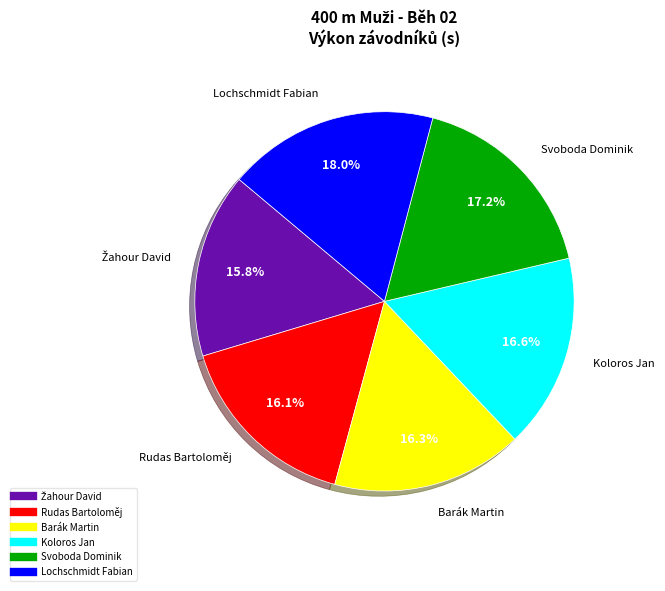

To the nearest percent, what percentage of the pie is Barák Martin?

16%